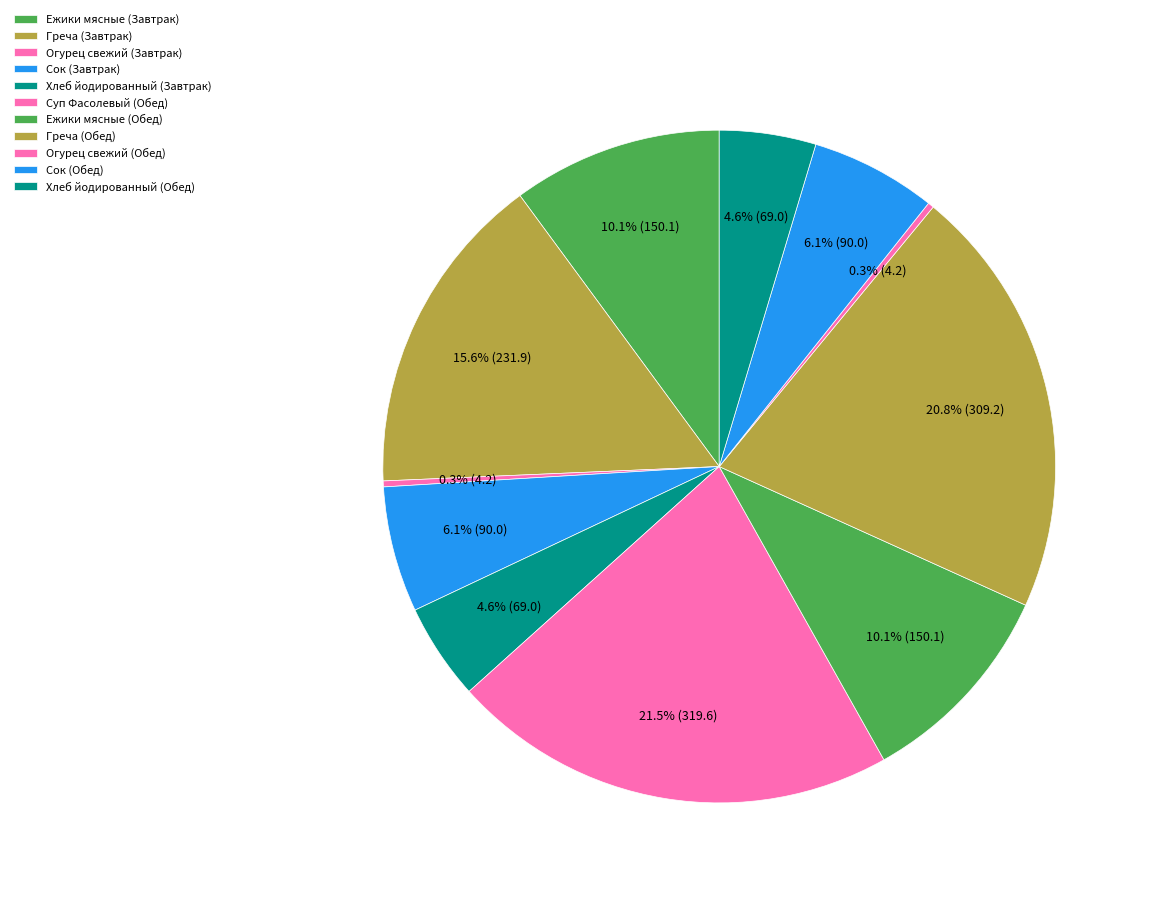

What portion of the pie excludes Греча (Обед)?

79.2%